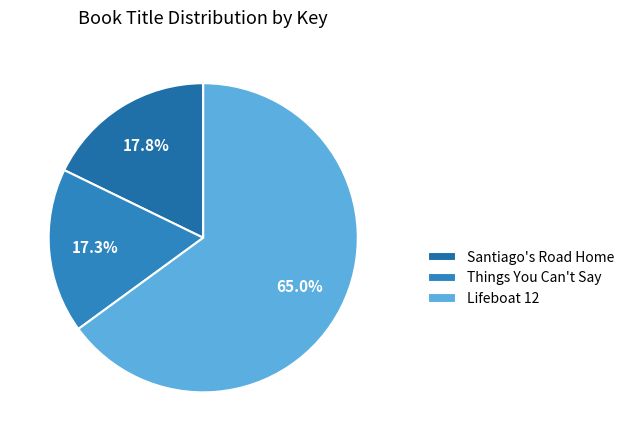

Which category has the smallest portion of the pie?

Things You Can't Say